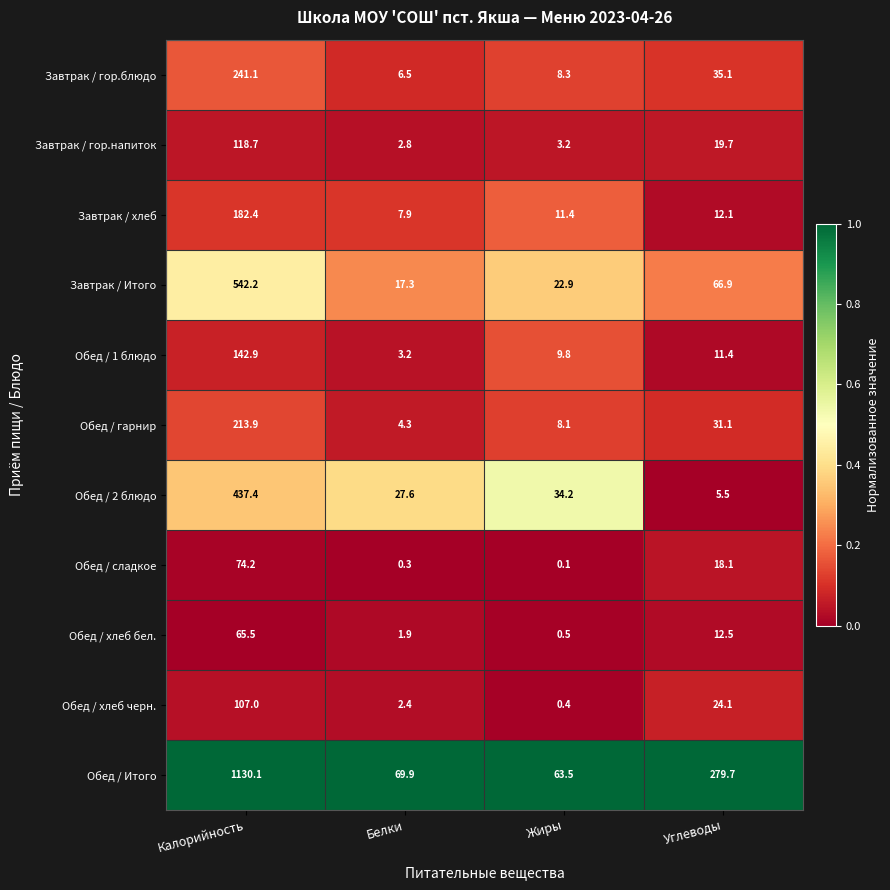

Rank the series by their maximum value, from highest to lowest.

Обед / Итого, Завтрак / Итого, Обед / 2 блюдо, Завтрак / гор.блюдо, Обед / гарнир, Завтрак / хлеб, Обед / 1 блюдо, Завтрак / гор.напиток, Обед / хлеб черн., Обед / сладкое, Обед / хлеб бел.